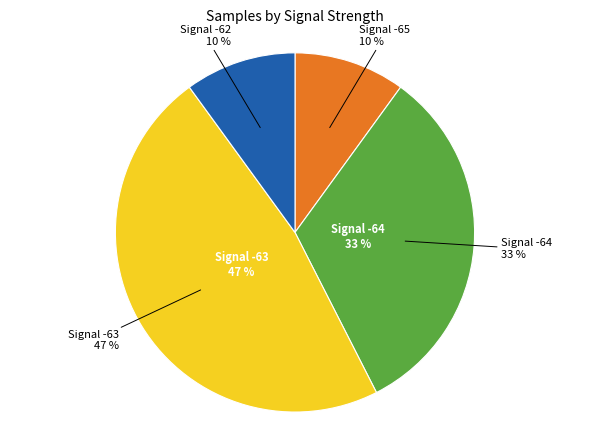

Is there a majority slice in this chart?

No